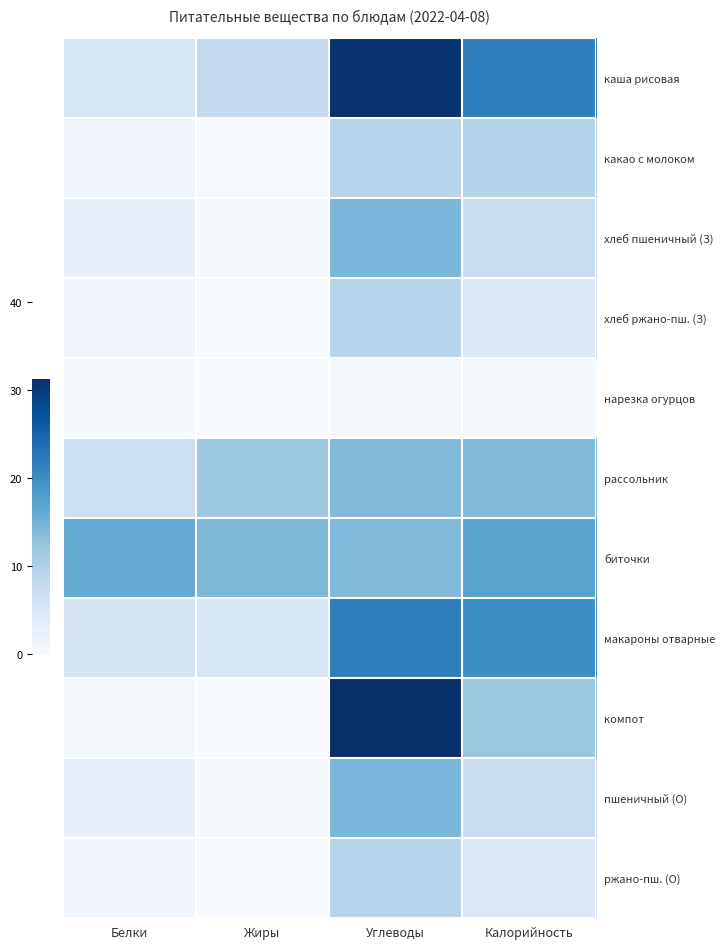

Reading right to left, what are all the values shown in this chart?

каша рисовая: Калорийность=21.6	Углеводы=30.7	Жиры=8.0	Белки=5.0
какао с молоком: Калорийность=9.4	Углеводы=9.2	Жиры=0.2	Белки=1.0
хлеб пшеничный (З): Калорийность=7.2	Углеводы=14.4	Жиры=0.3	Белки=2.4
хлеб ржано-пш. (З): Калорийность=4.4	Углеводы=9.2	Жиры=0.2	Белки=1.0
нарезка огурцов: Калорийность=0.7	Углеводы=0.6	Жиры=0.0	Белки=0.5
рассольник: Калорийность=13.9	Углеводы=13.8	Жиры=11.9	Белки=6.7
биточки: Калорийность=17.1	Углеводы=13.9	Жиры=14.2	Белки=16.2
макароны отварные: Калорийность=19.9	Углеводы=21.9	Жиры=4.9	Белки=5.5
компот: Калорийность=12.1	Углеводы=31.2	Жиры=0.1	Белки=0.5
пшеничный (О): Калорийность=7.2	Углеводы=14.4	Жиры=0.3	Белки=2.4
ржано-пш. (О): Калорийность=4.4	Углеводы=9.2	Жиры=0.2	Белки=1.0